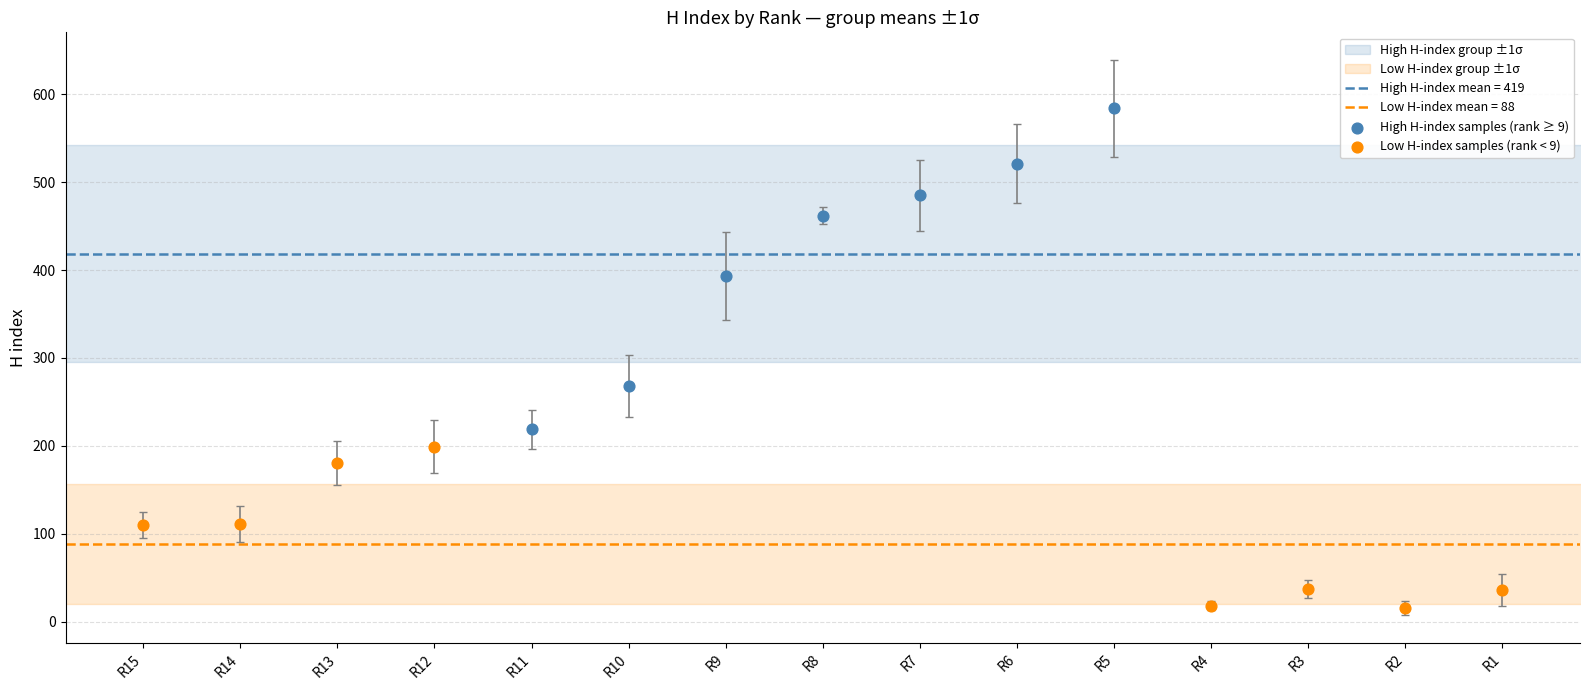

Which series reaches the maximum Y coordinate?

High H-index samples (rank ≥ 9)